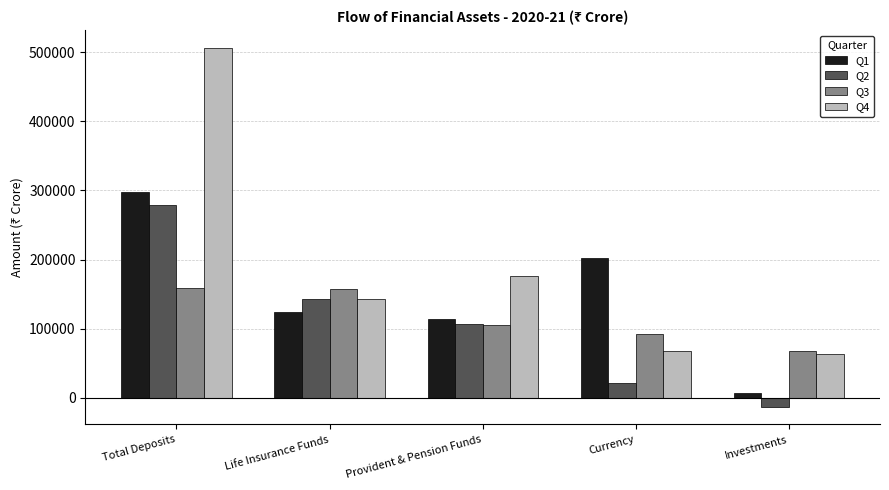

At how many categories does at least one series exceed 478234?

1